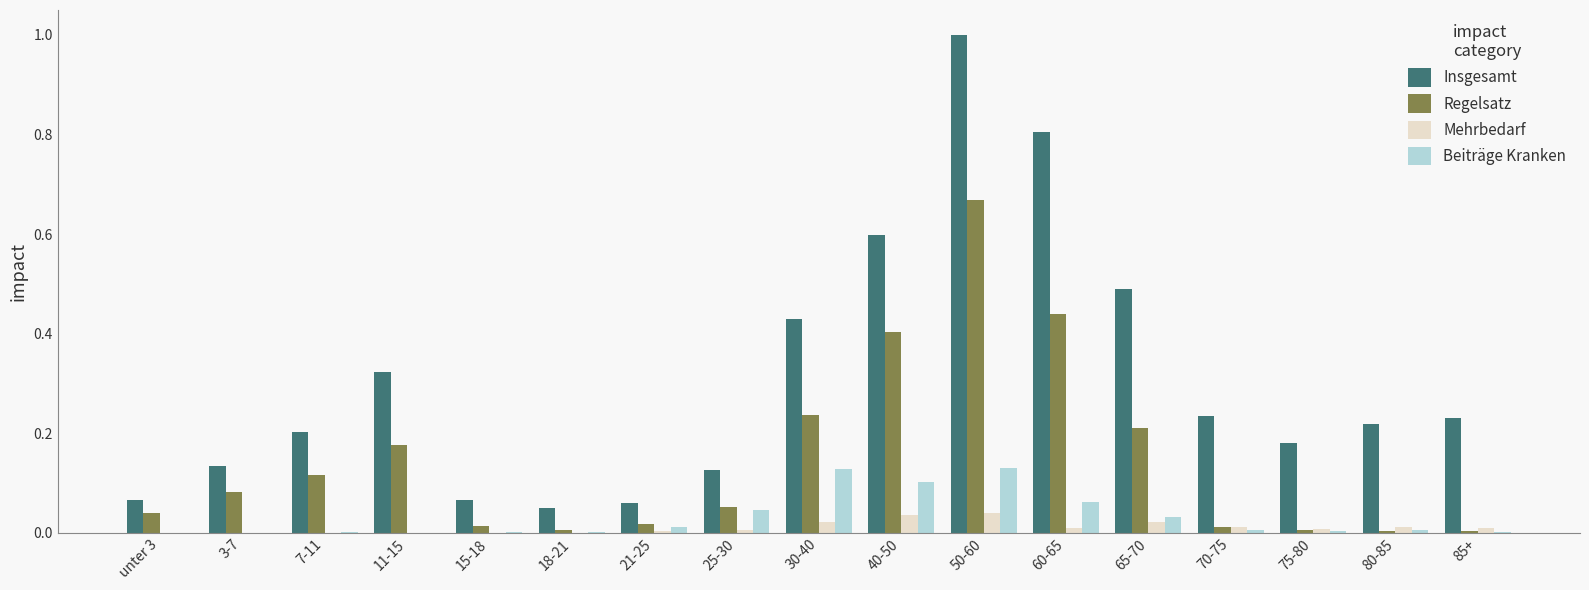

What is the sum of all Insgesamt values?

5.2